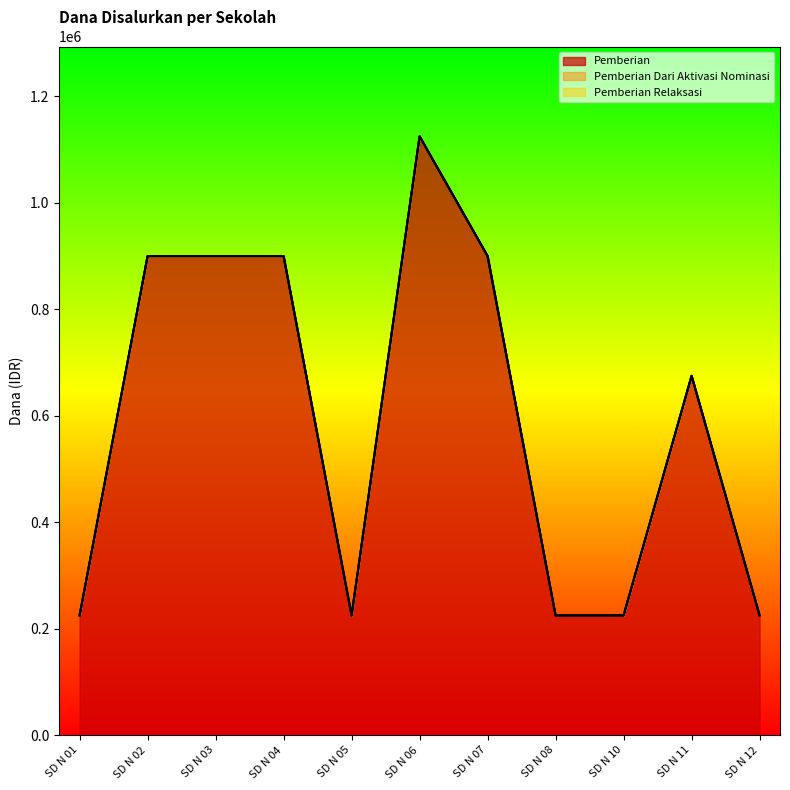

True or false: Siswa Disalurkan has a value of 225000 at SD N 05.

True